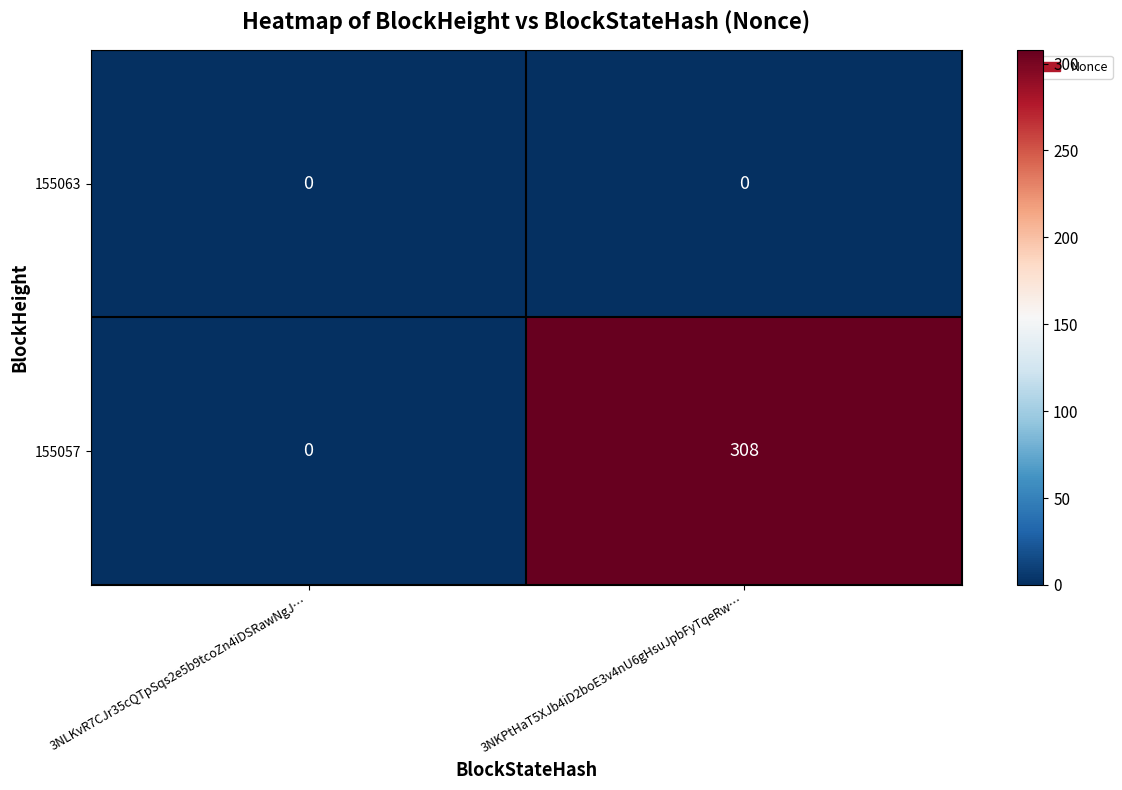

Read the 155057 value at 3NKPtHaT5XJb4iD2boE3v4nU6gHsuJpbFyTqeRw…, to the nearest 50.

300